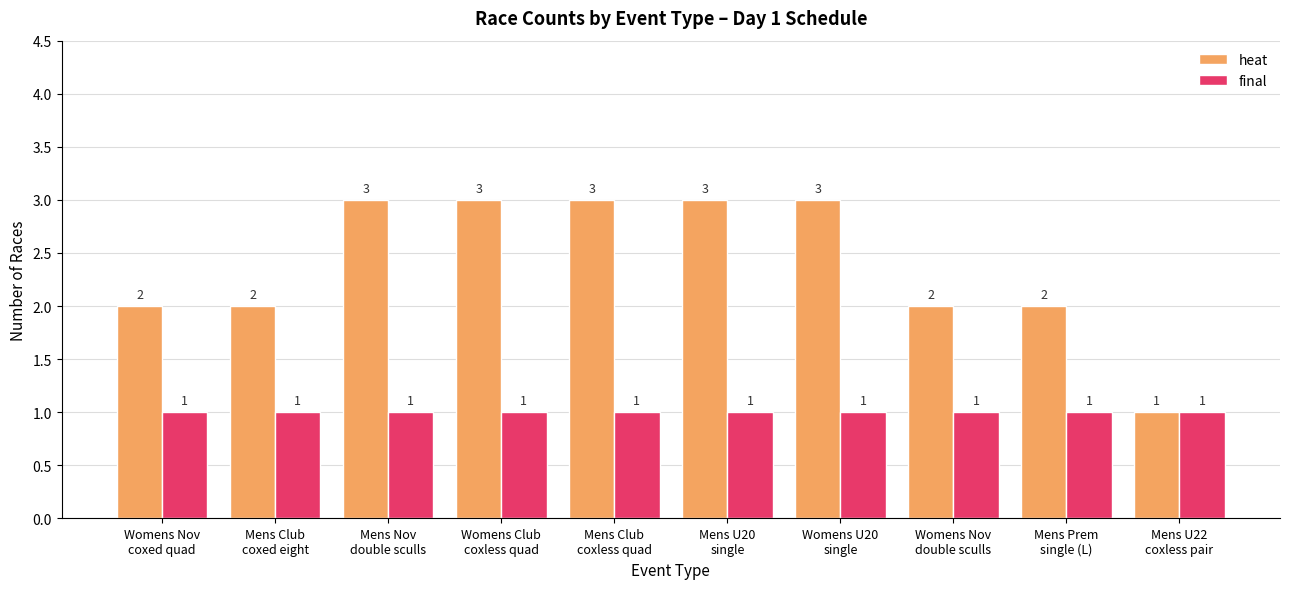

Are the bars grouped side by side (vs. stacked)?

Yes